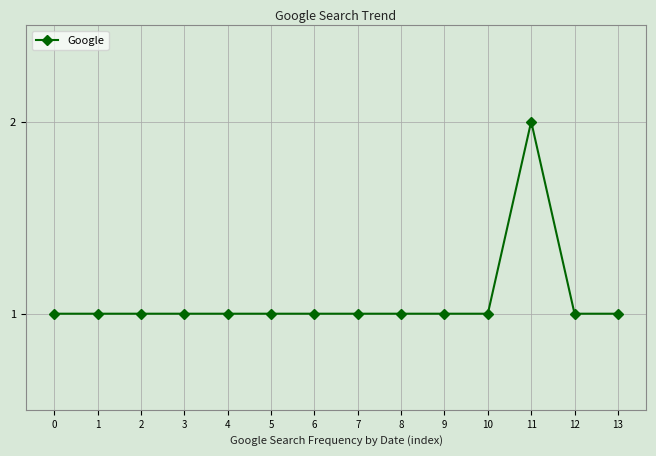

Approximately how many times larger is the value at 3 compared to 13?

1.0